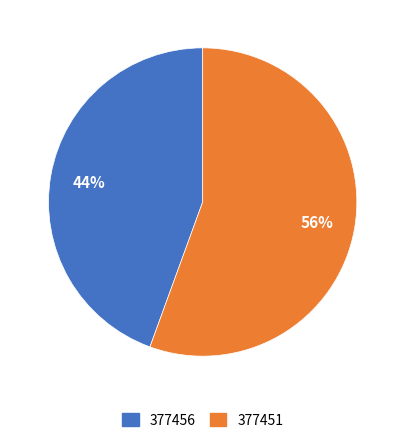

Count the number of slices in the pie.

2